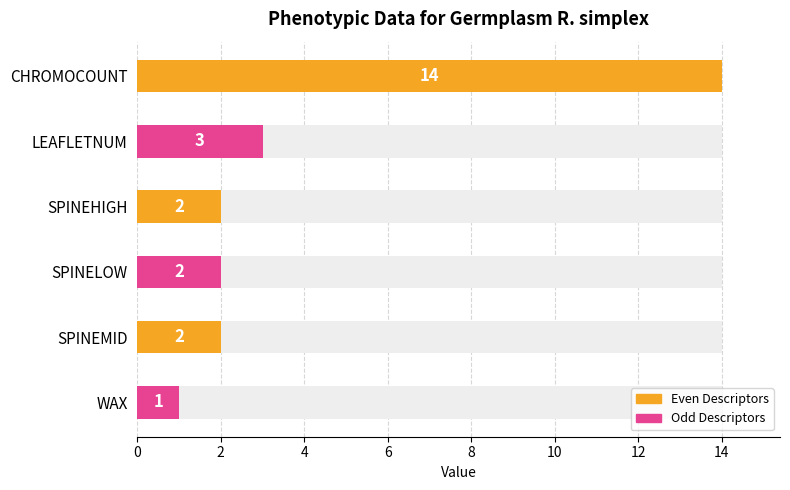

What is the label of the 1st bar from the left?

CHROMOCOUNT